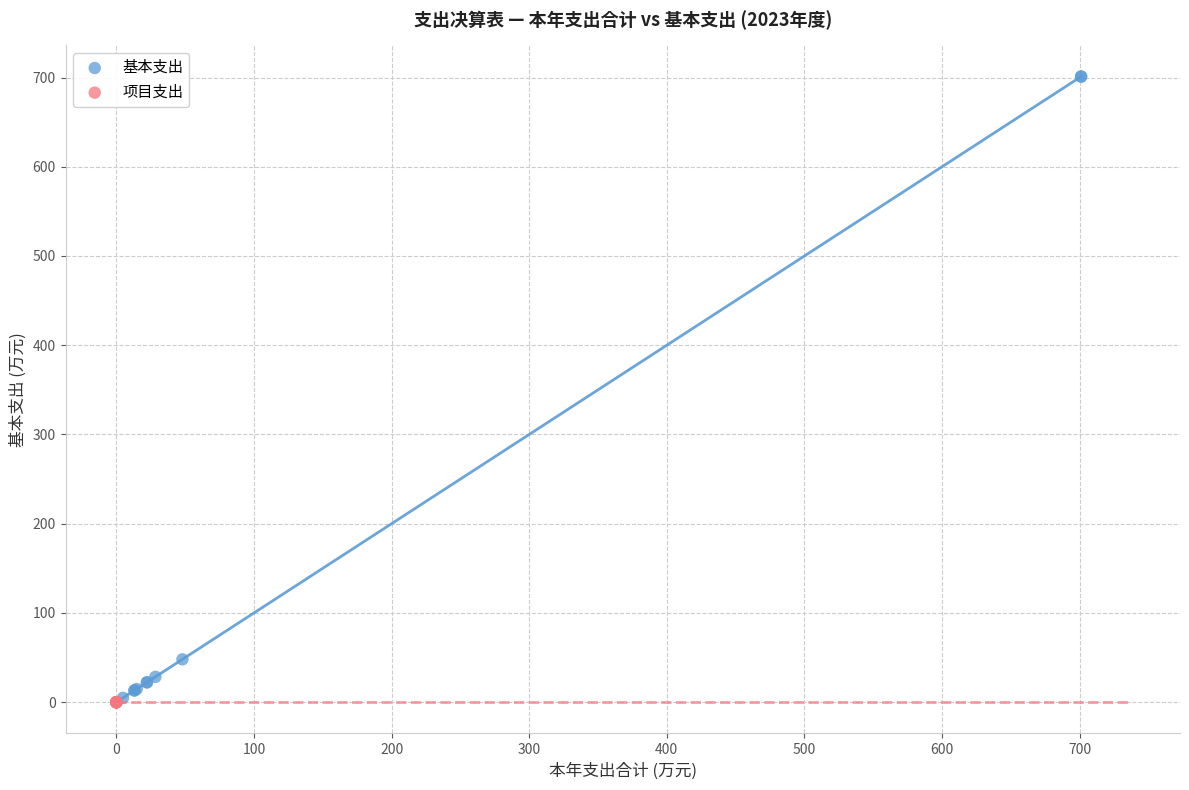

Which series contains the highest Y value?

基本支出